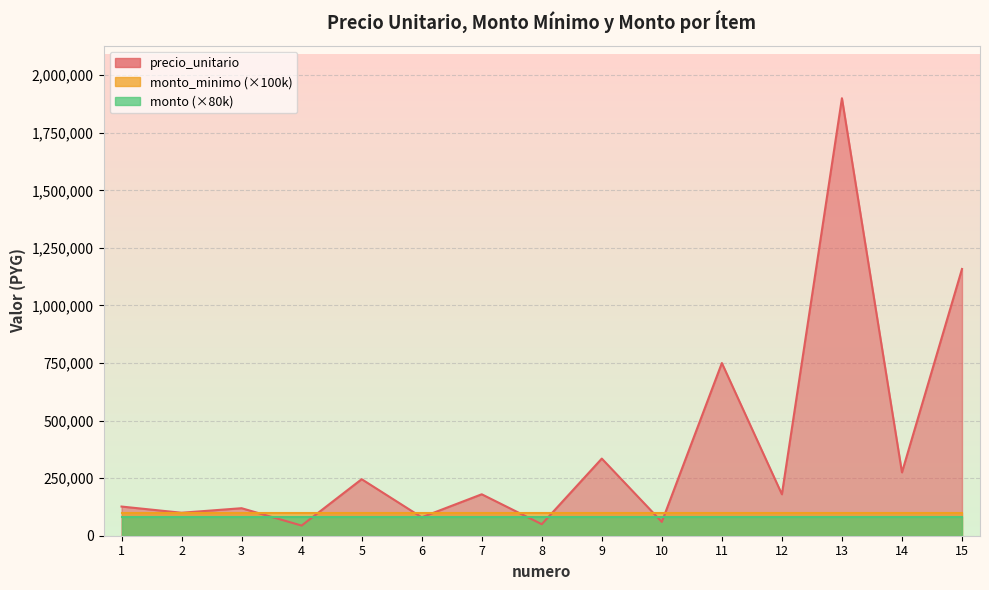

Which series has the largest range (max minus min)?

precio_unitario